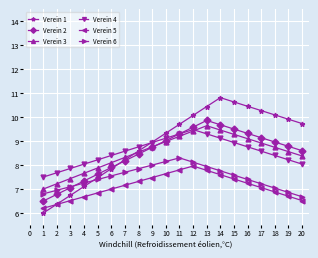

Which series has the largest range (max minus min)?

Verein 1